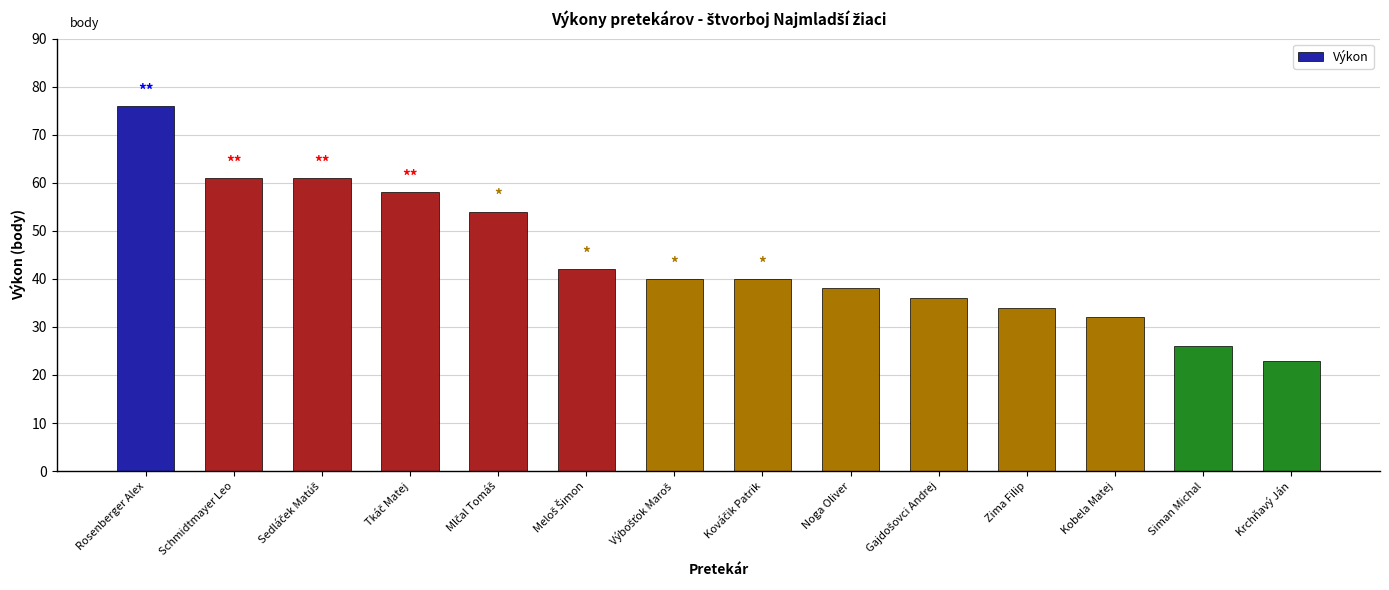

What is the label of the 3rd bar from the right?

Kobela Matej